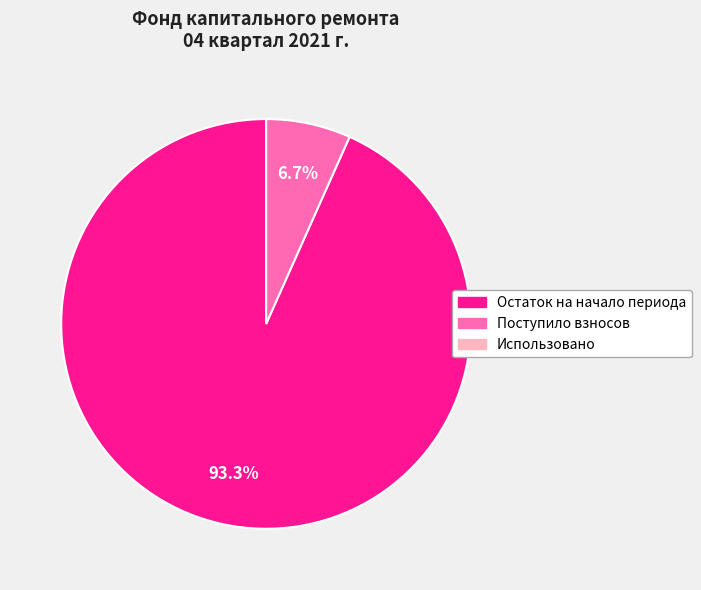

Which category has the biggest portion of the pie?

Остаток на начало периода